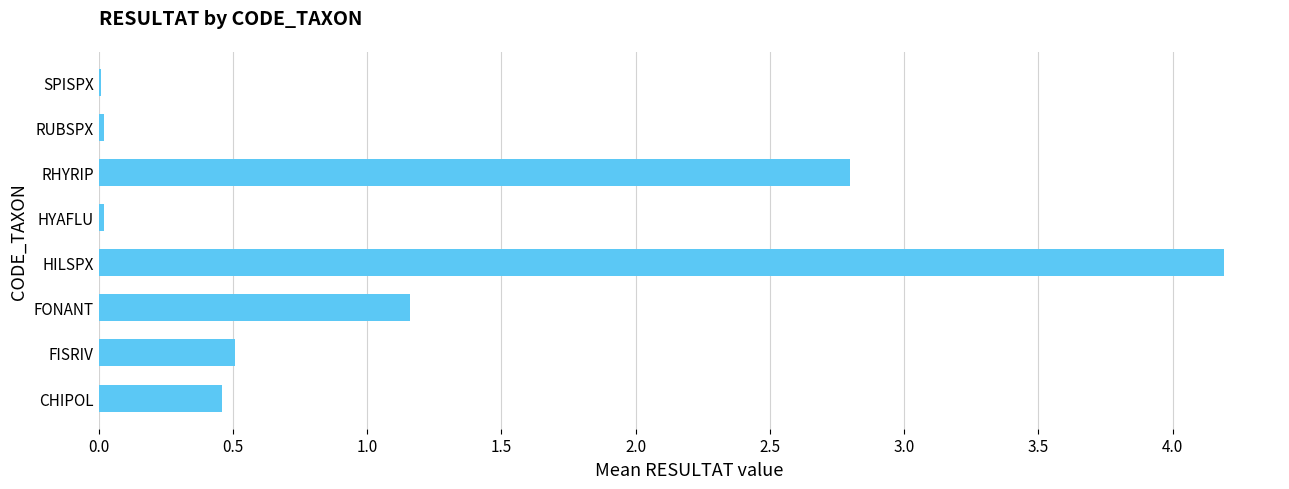

What is the sum of all values?

9.2